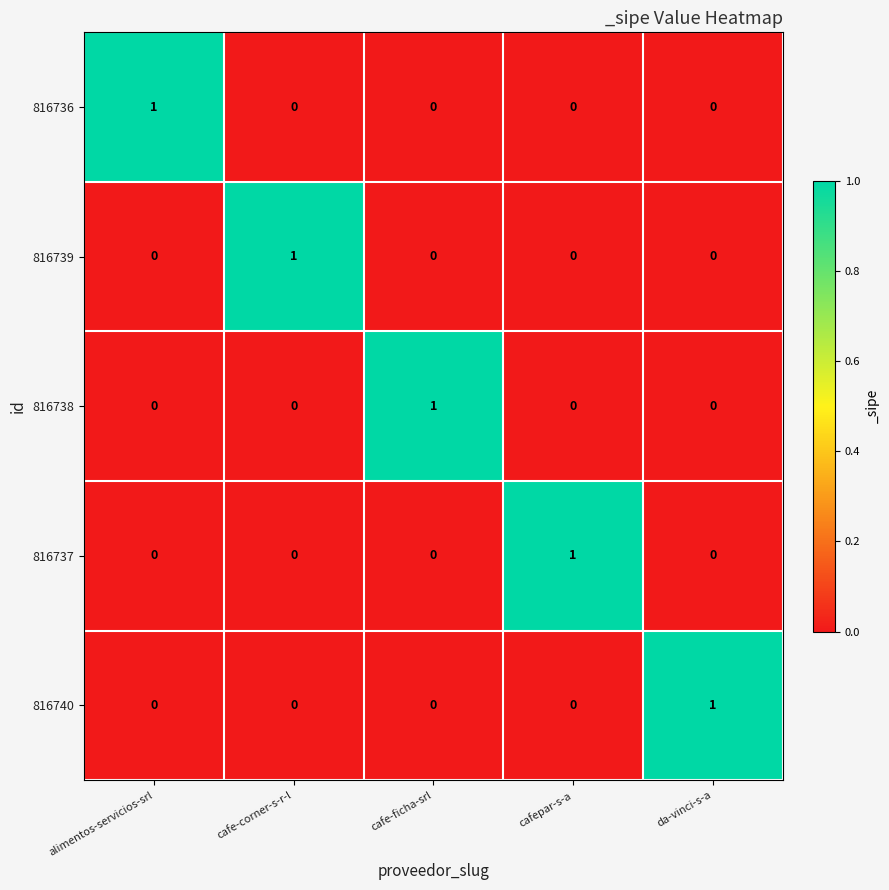

How many categories are shown in the chart?

5